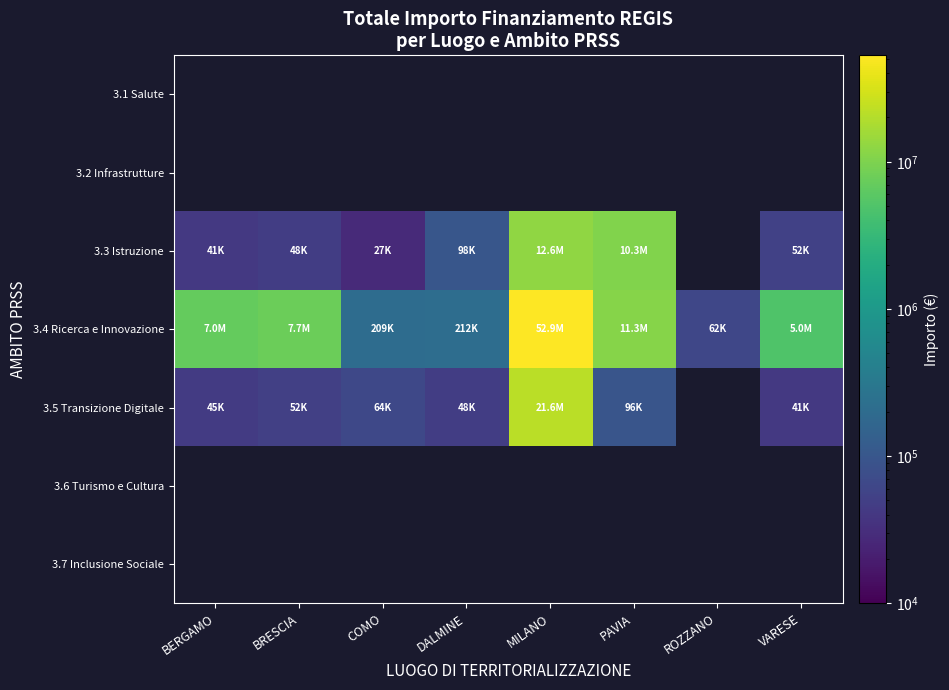

Is it true that 3.3 Istruzione equals 10267188.0 at PAVIA?

True